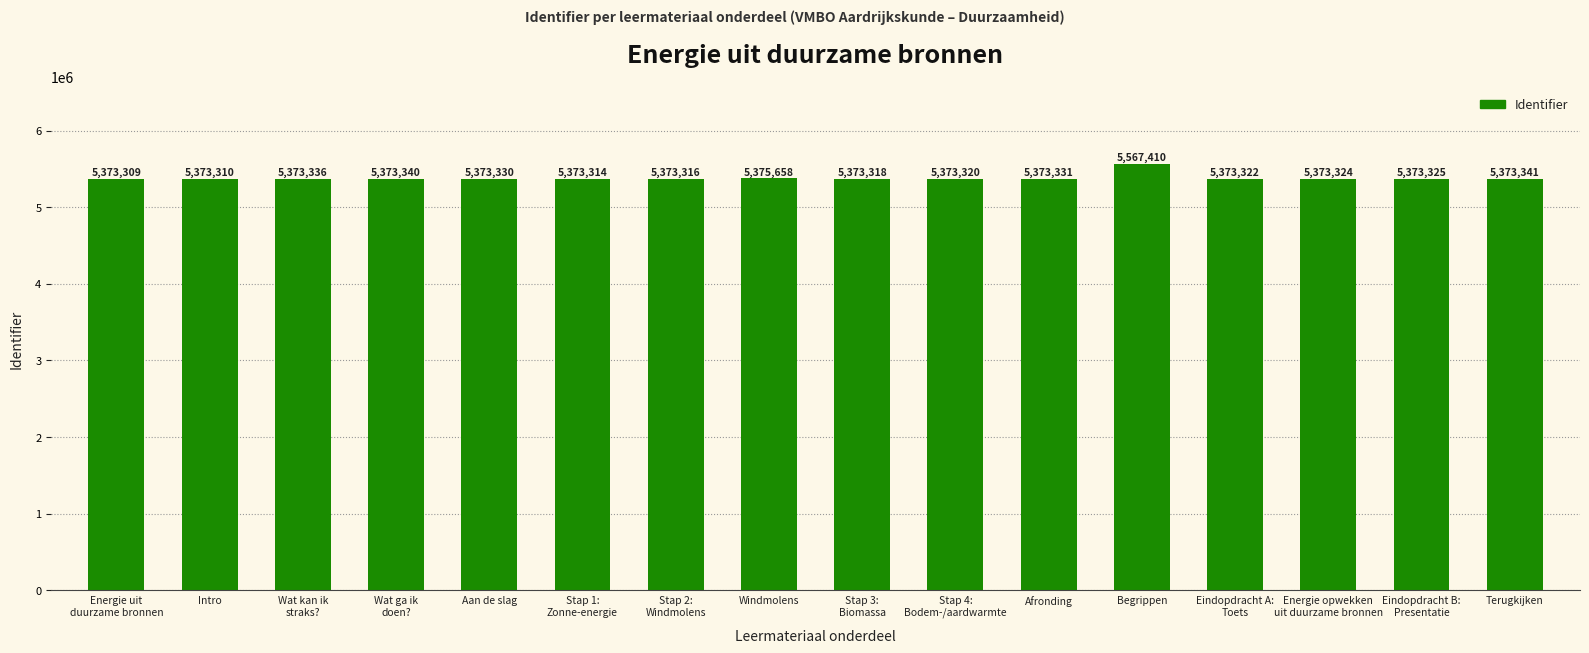

True or false: the data shows 5373340 at Wat ga ik
doen?.

True